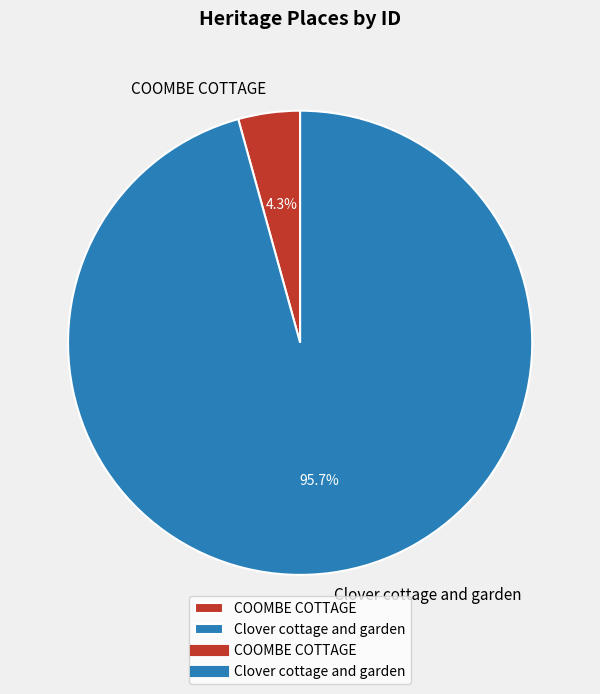

What is the largest slice in the pie chart?

Clover cottage and garden